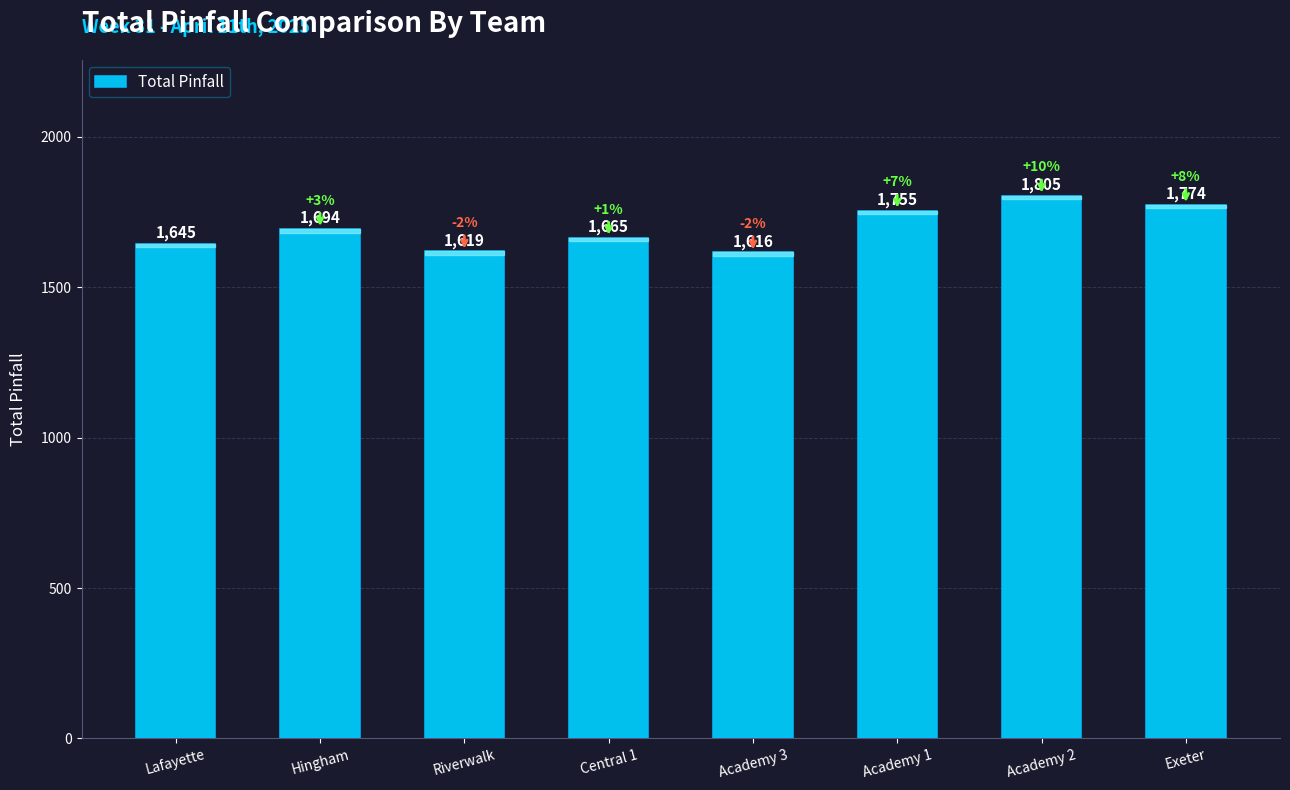

What is the label of the 1st bar from the right?

Exeter